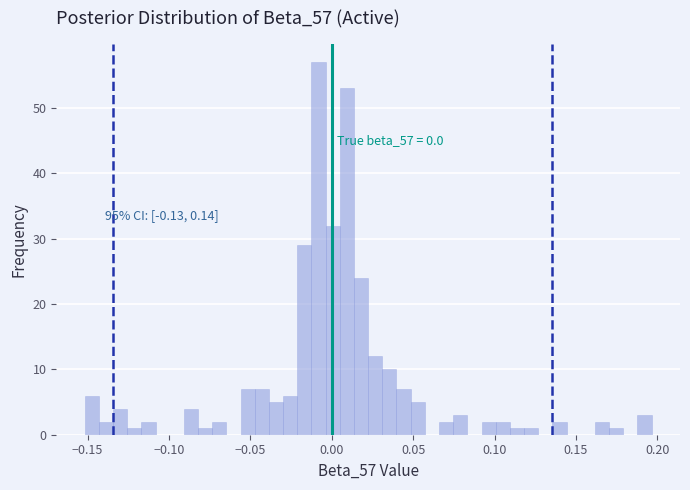

Read against the x-axis, roughly where is the centre of the tallest bar?

-0.010